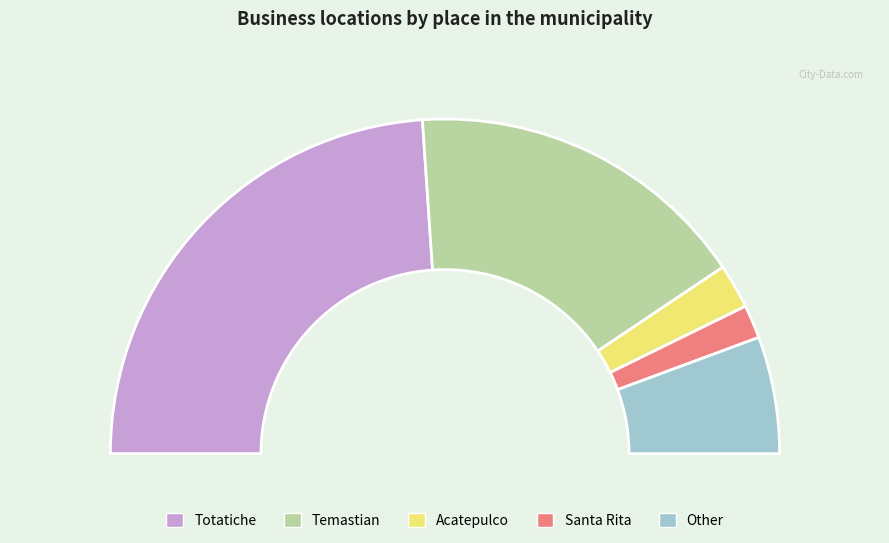

Is it true that Temastian is 33% of the pie?

True